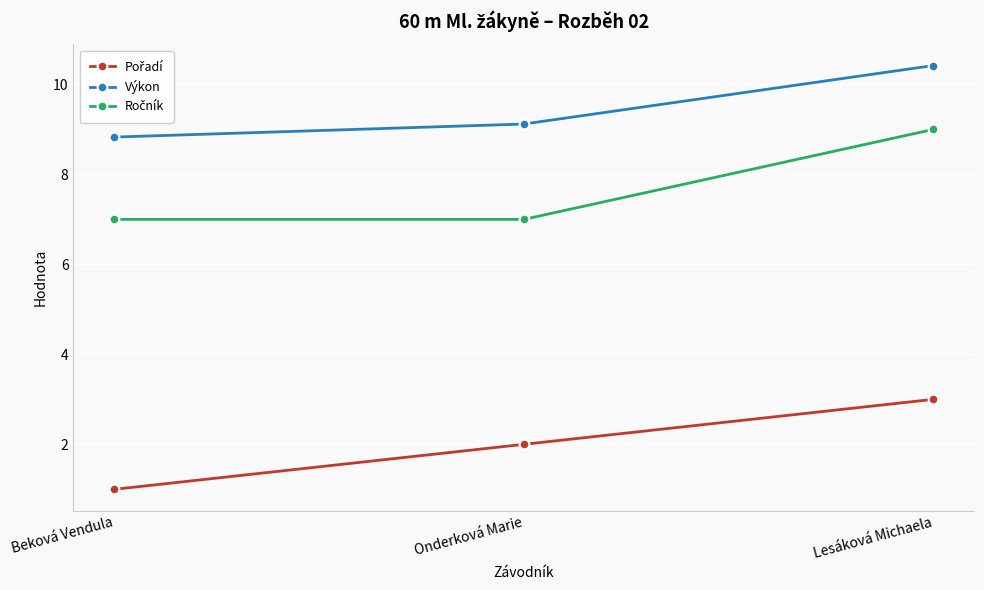

What is the difference between the highest and lowest values at Beková Vendula?

7.8